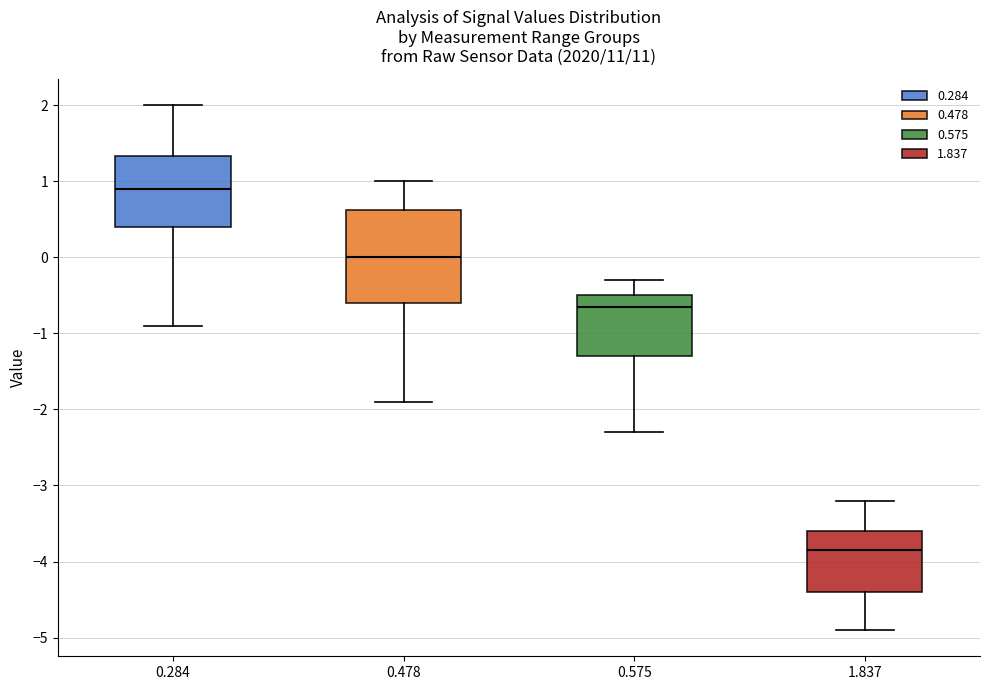

Reading left to right, transcribe this box plot: for each box, give where its median line is, the range the box spans, and where its two whiskers end, as read against the y-axis. The values are not printed on the chart, so give them approximately, as read against the axis.

0.284: median 0.9, box 0.4 to 1.3, whiskers -0.9 to 2.0
0.478: median 0.0, box -0.6 to 0.6, whiskers -1.9 to 1.0
0.575: median -0.6, box -1.3 to -0.5, whiskers -2.3 to -0.3
1.837: median -3.8, box -4.4 to -3.6, whiskers -4.9 to -3.2